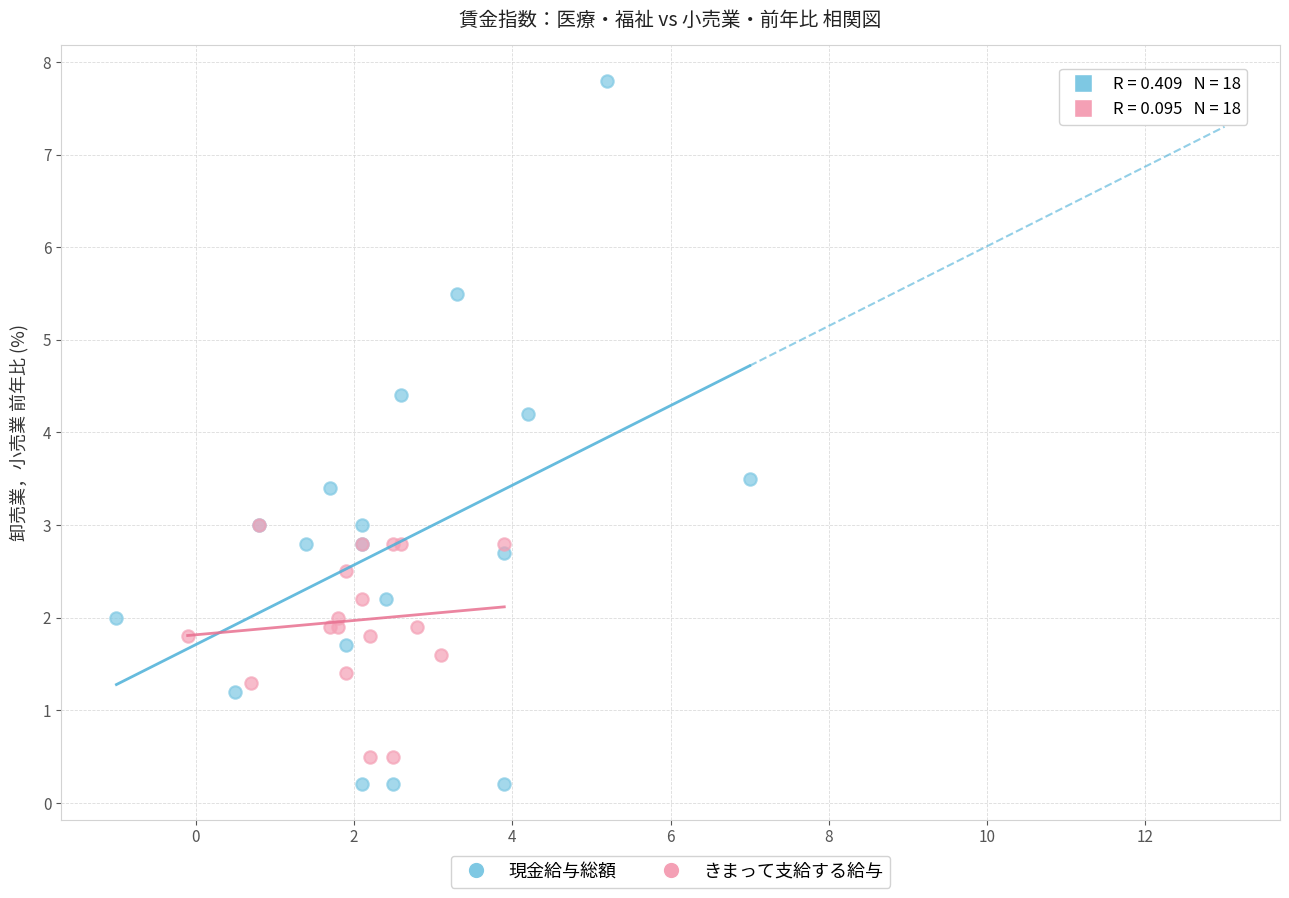

Which series contains the lowest Y value?

現金給与総額